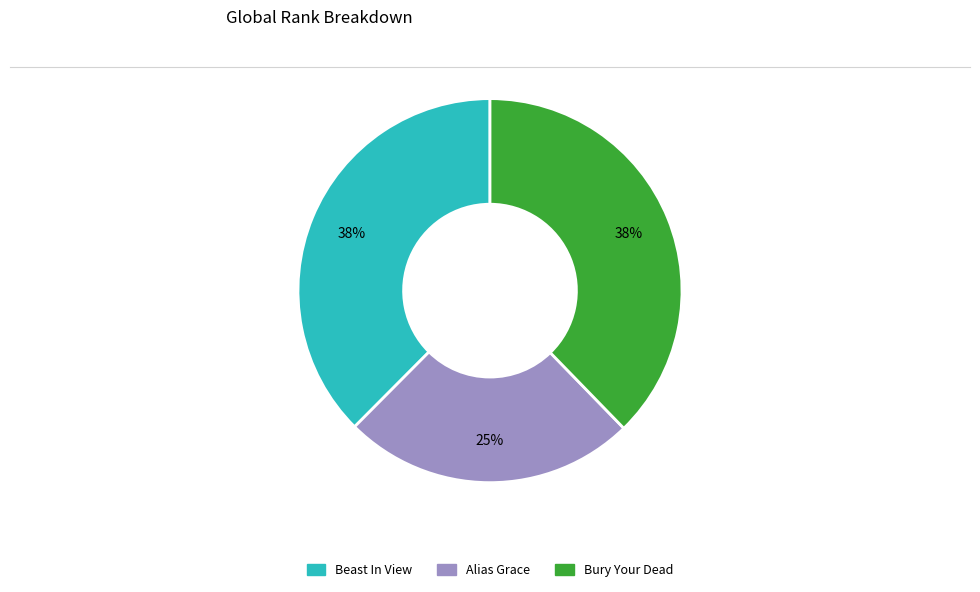

Which slice is the smallest?

Alias Grace